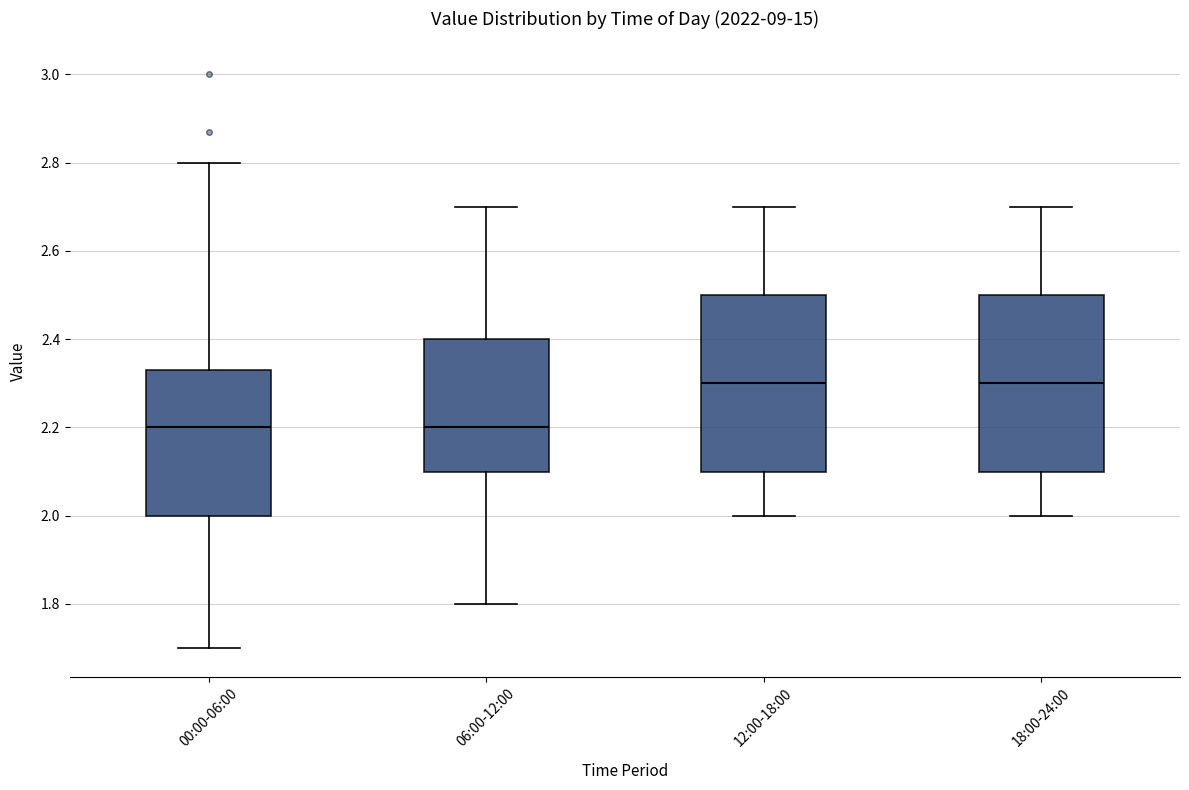

Where does the upper whisker of the box for 12:00-18:00 end on the y-axis? The values are not printed on the chart, so give them approximately, as read against the axis.

2.70